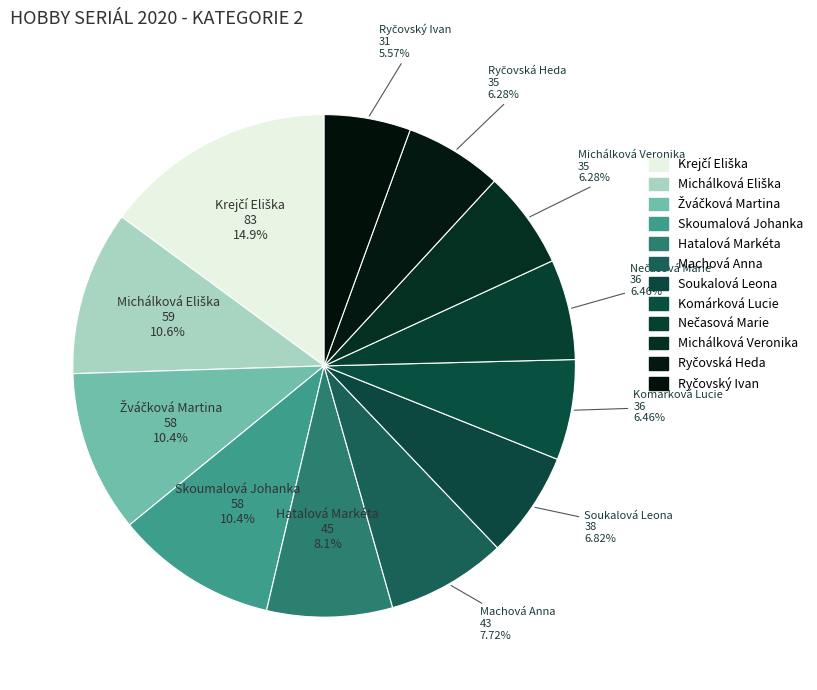

How many slices are in this pie chart?

12